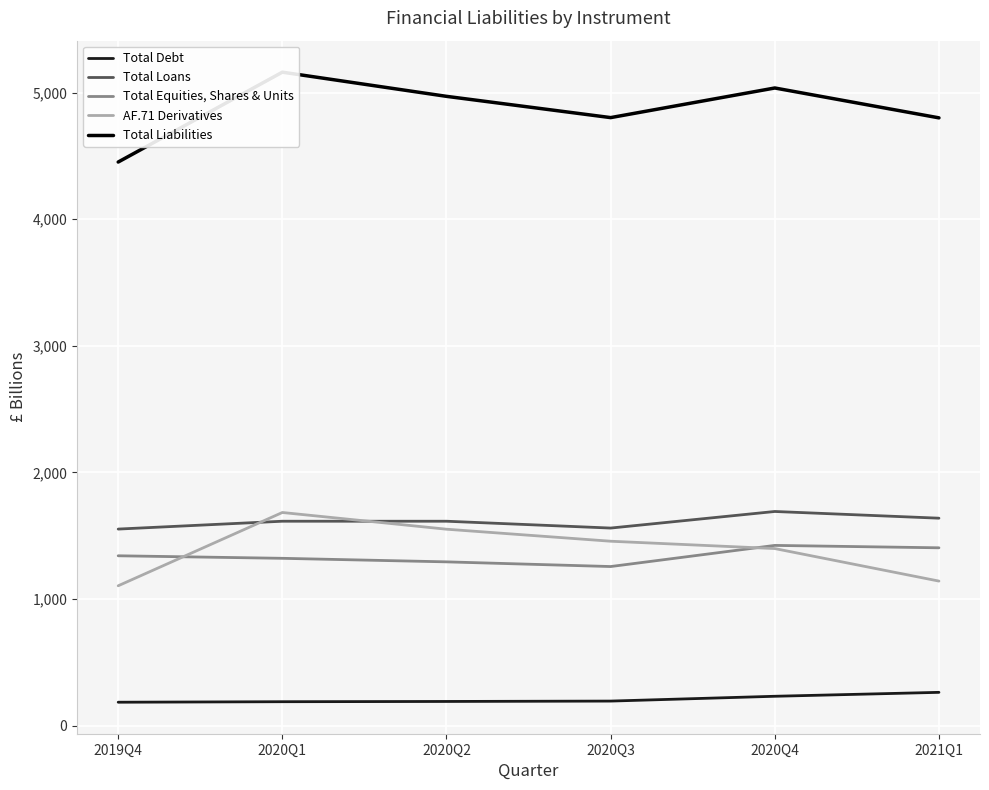

How many series are shown in this chart?

5